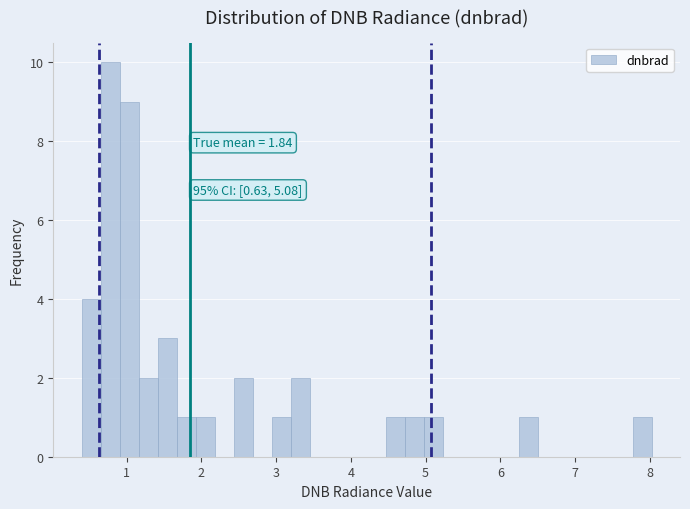

Around what value on the x-axis is the tallest bar? Give the approximate position of its centre, as read against the axis.

0.8